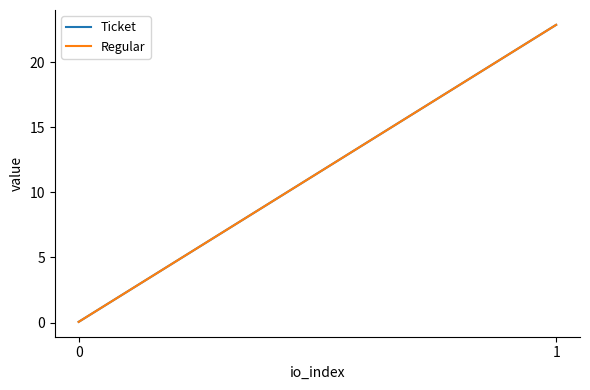

What are all the series names shown in the legend?

Ticket, Regular